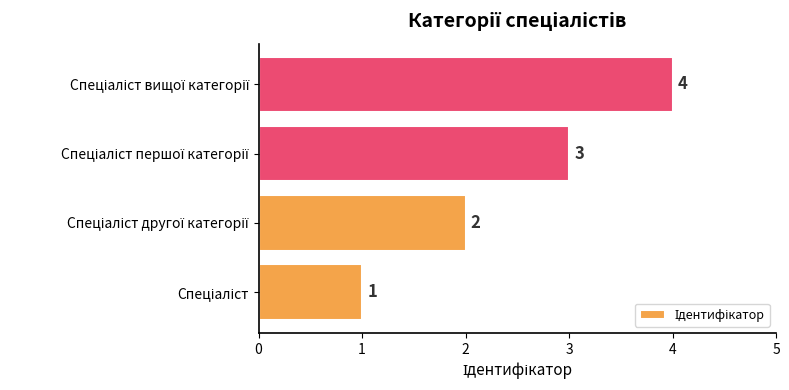

What is the maximum value shown in the chart?

4